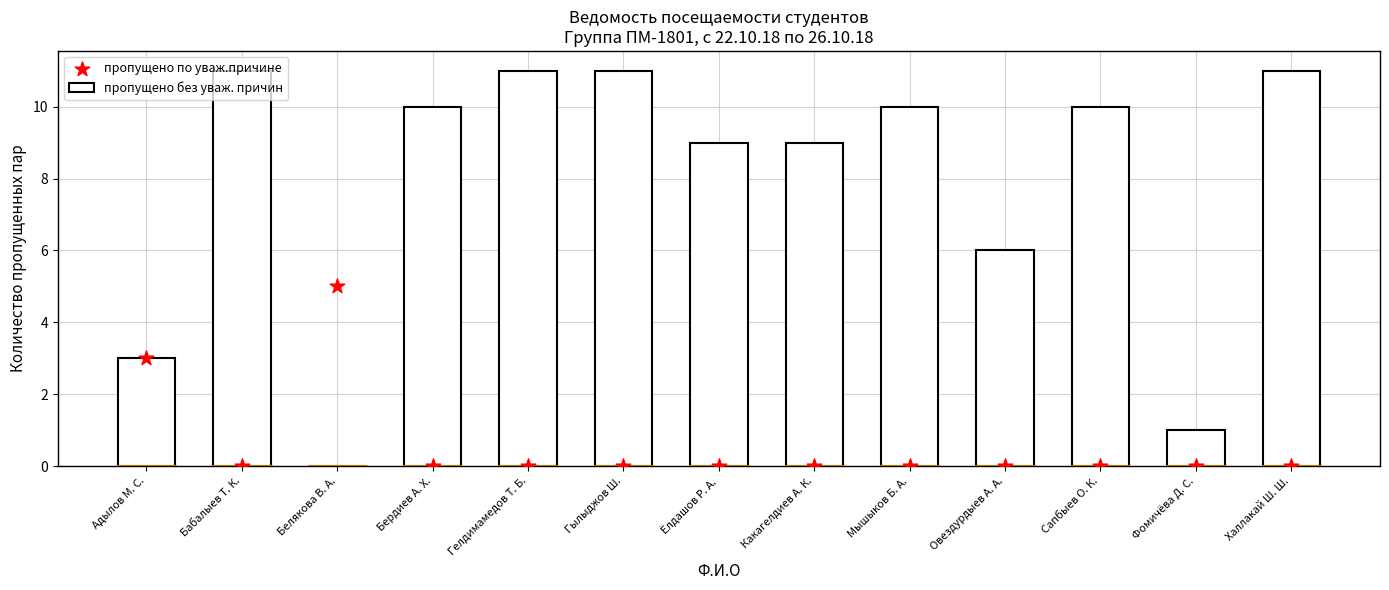

What are all the series names shown in the legend?

пропущено без уваж. причин, пропущено по уваж.причине